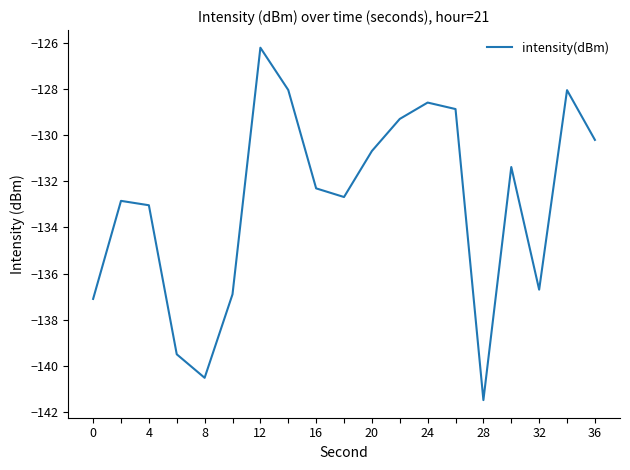

What is the average value?

-132.9